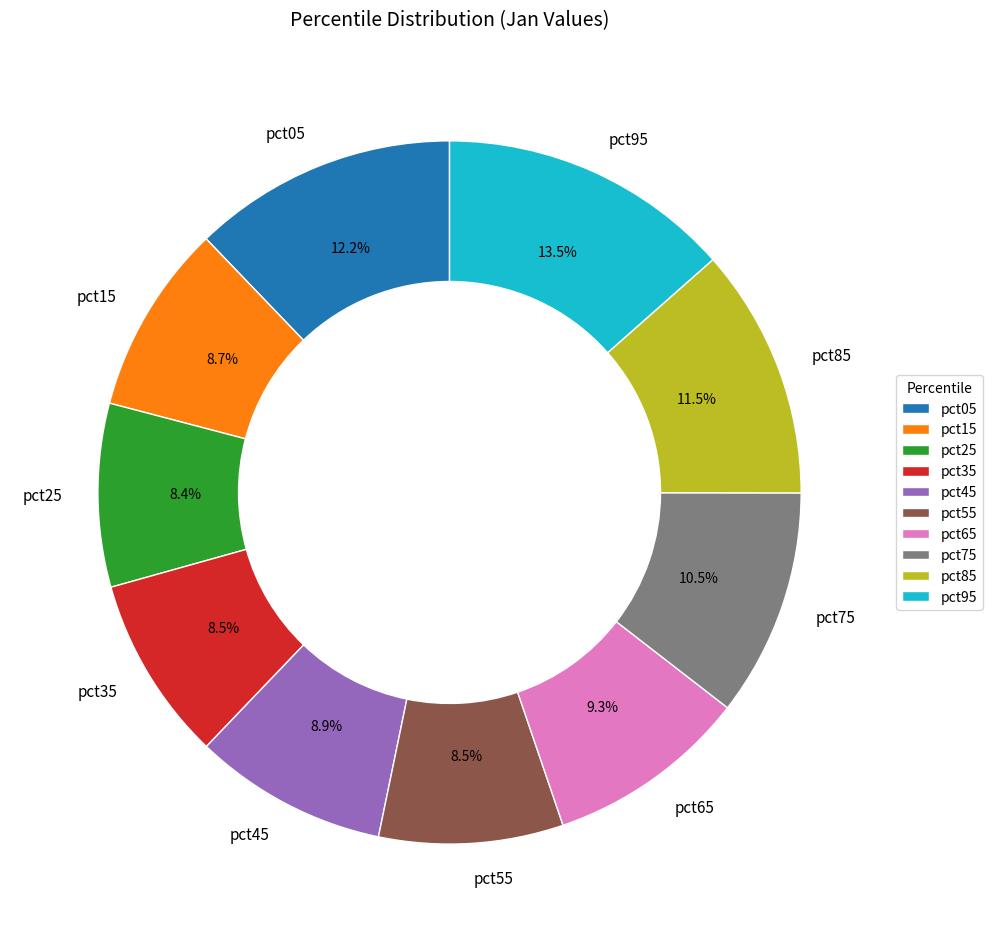

How many segments does this pie chart have?

10